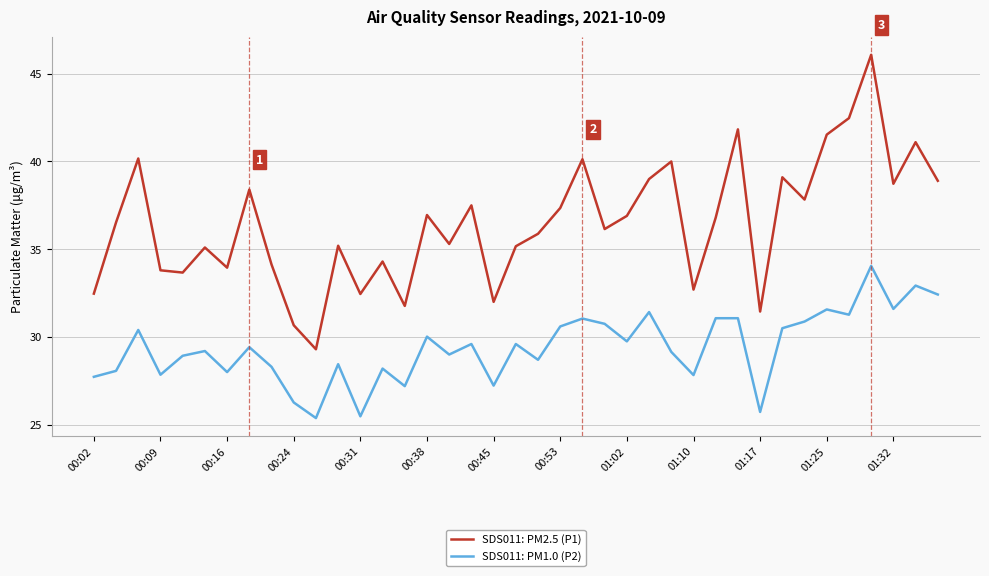

True or false: SDS011: PM1.0 (P2) and SDS011: PM2.5 (P1) intersect in this chart.

False